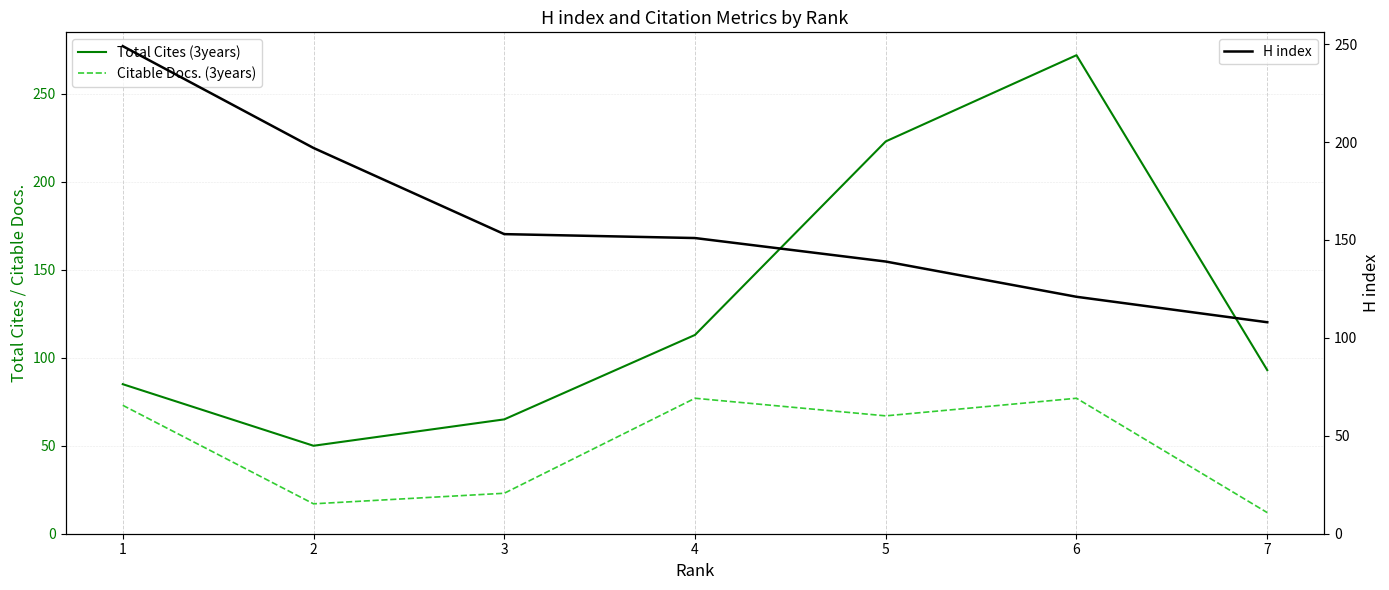

What is the total value across all series at 3?

241